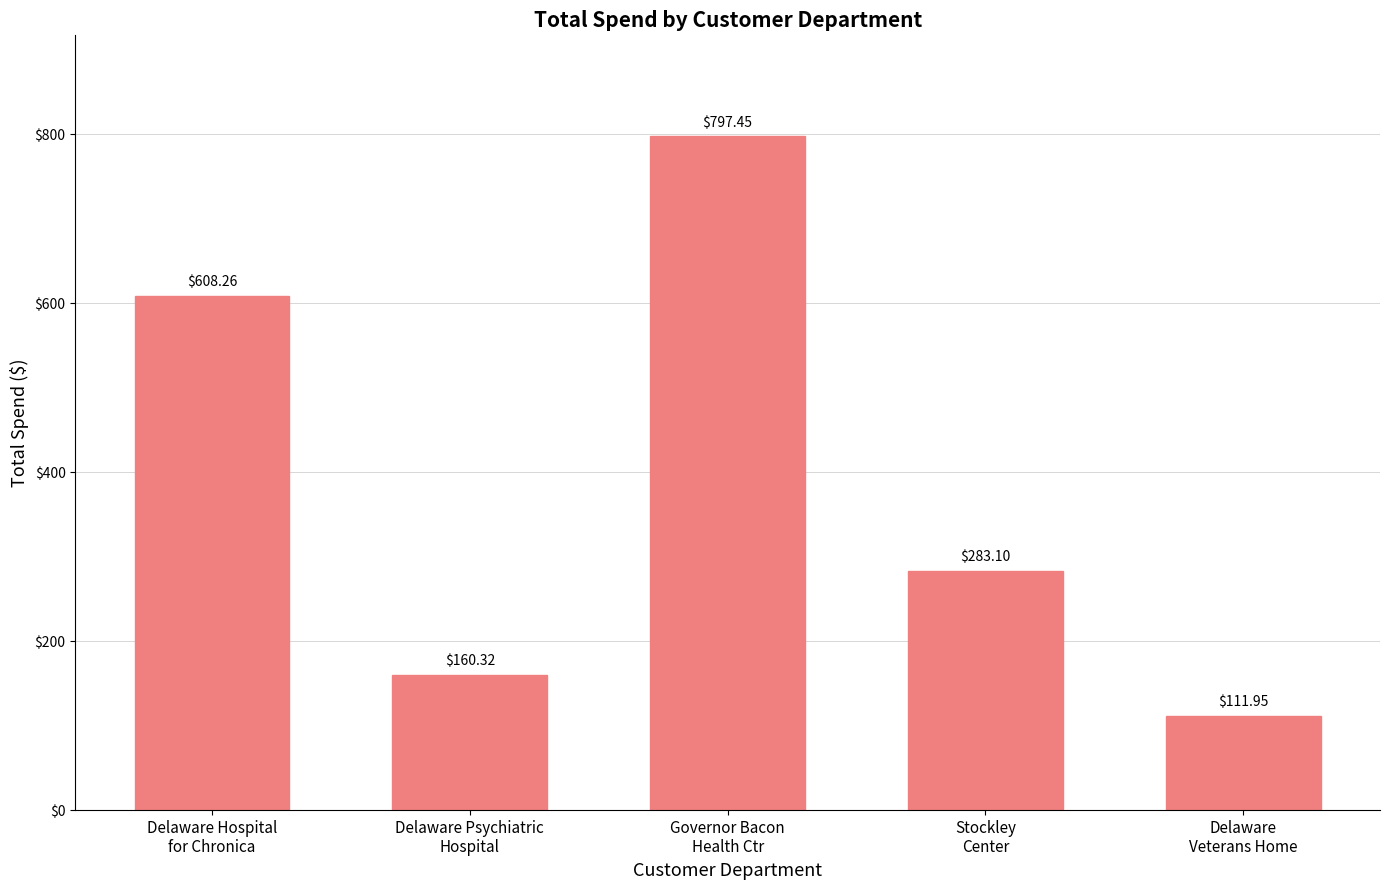

What is the label of the 2nd bar from the left?

Delaware Psychiatric
Hospital